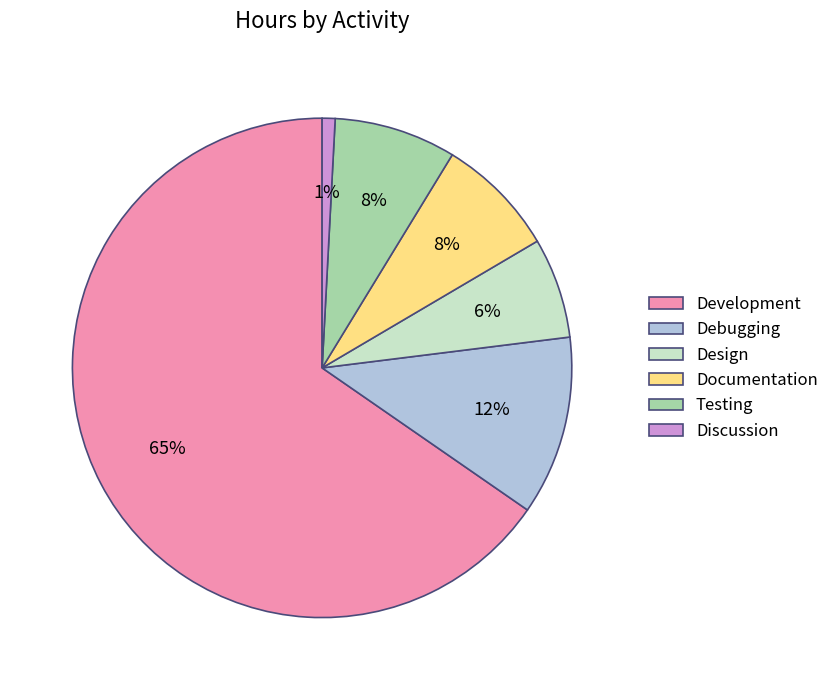

Between Debugging and Documentation, which is larger?

Debugging